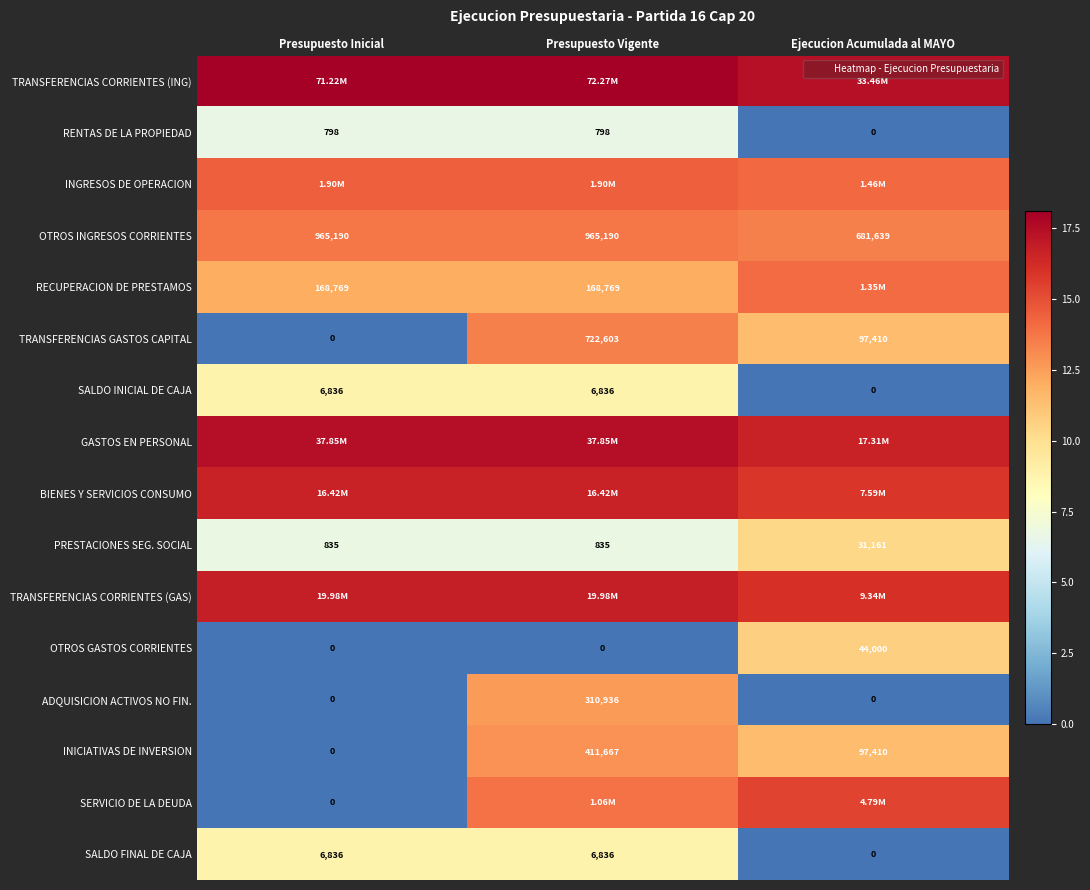

At which label does TRANSFERENCIAS CORRIENTES (ING) reach its minimum?

Ejecucion Acumulada al MAYO